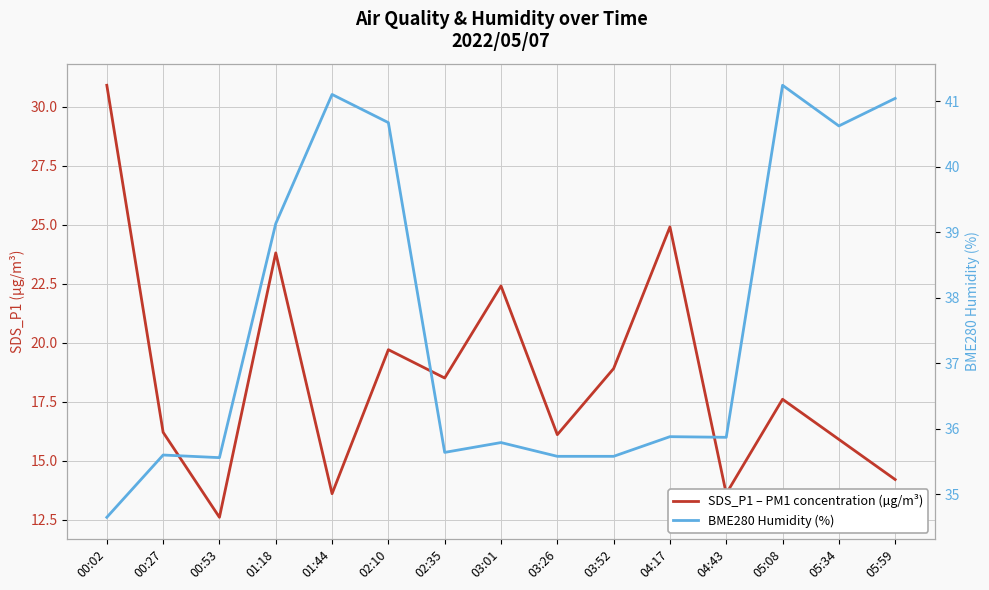

True or false: BME280 Humidity (%) and SDS_P1 – PM1 concentration (µg/m³) intersect in this chart.

False